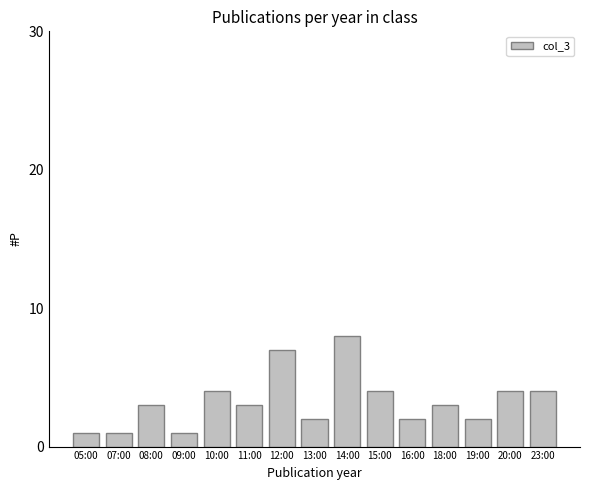

What is the change in value from 11:00 to 12:00?

+4